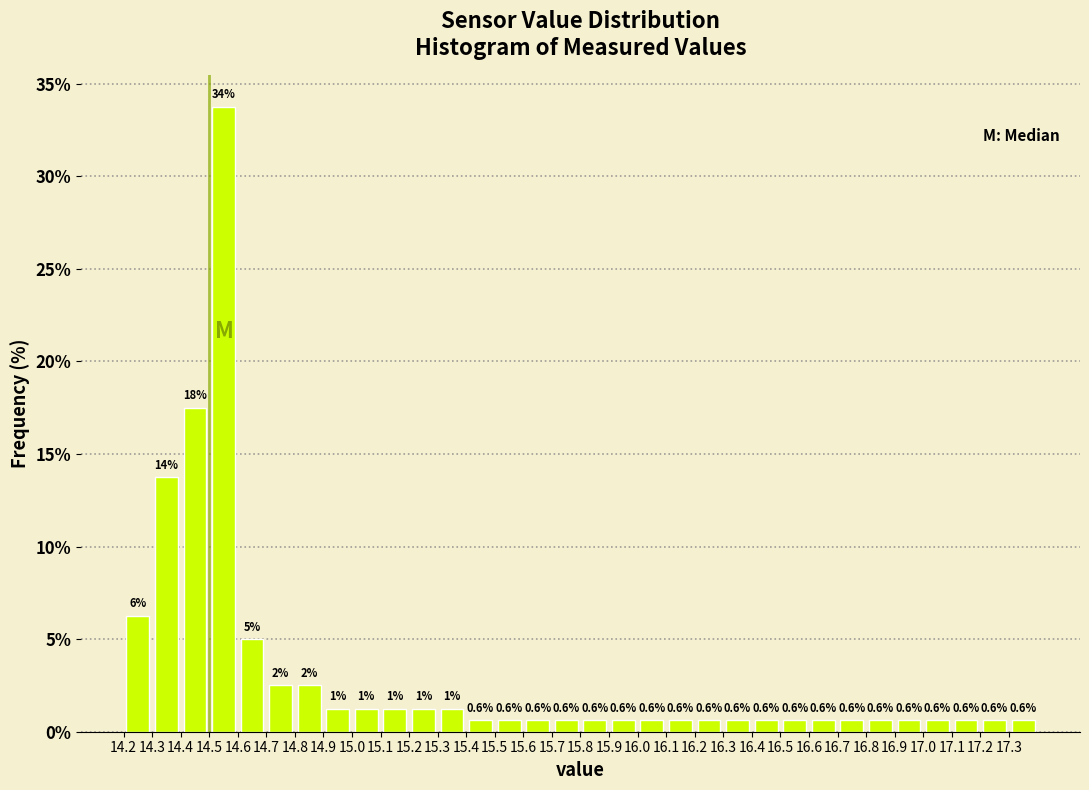

Which range on the x-axis has the tallest bar?

14.5 to 14.6